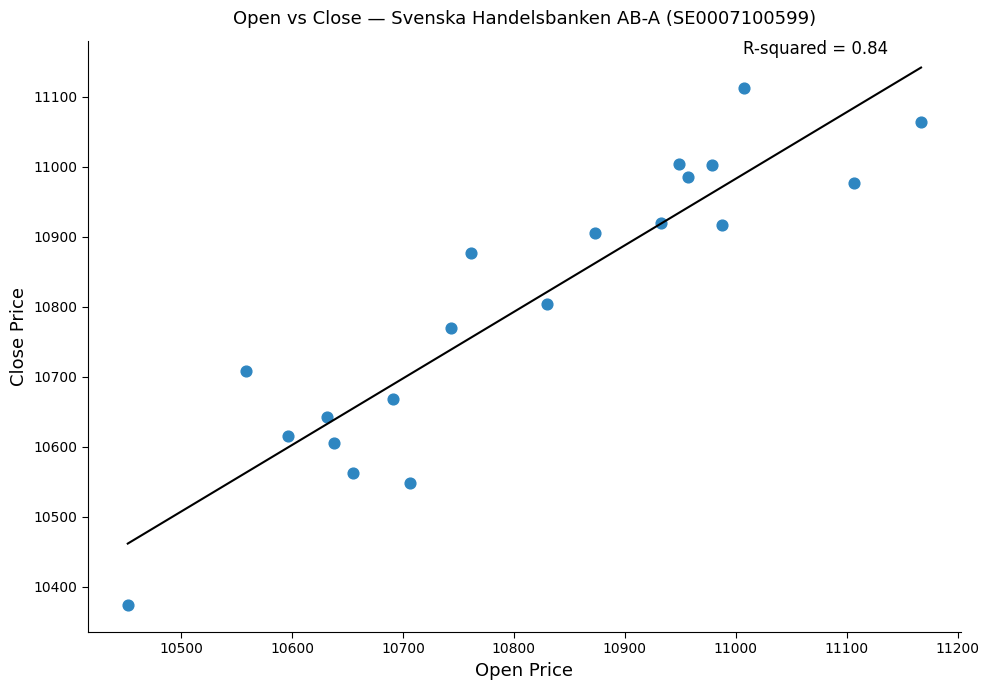

What is the range of Y values (max minus min)?

738